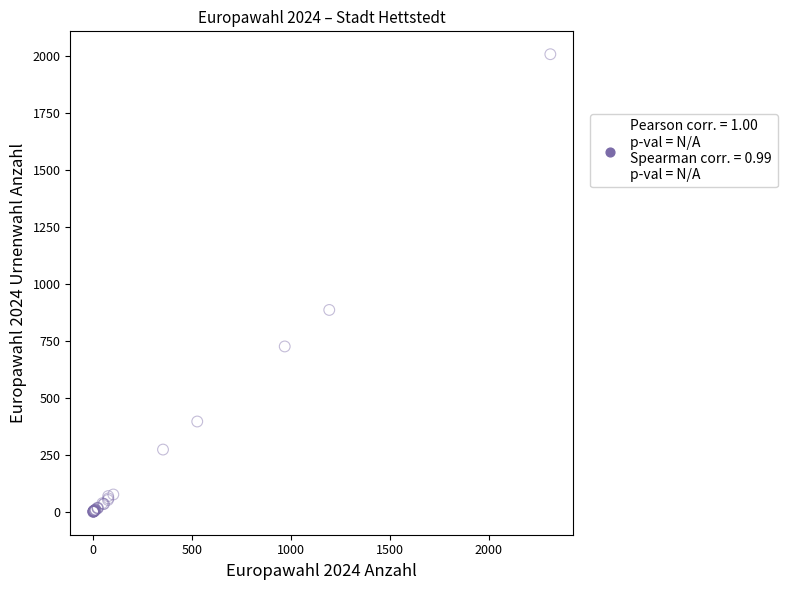

What Y value in the scatter plot is closest to 1004?

886